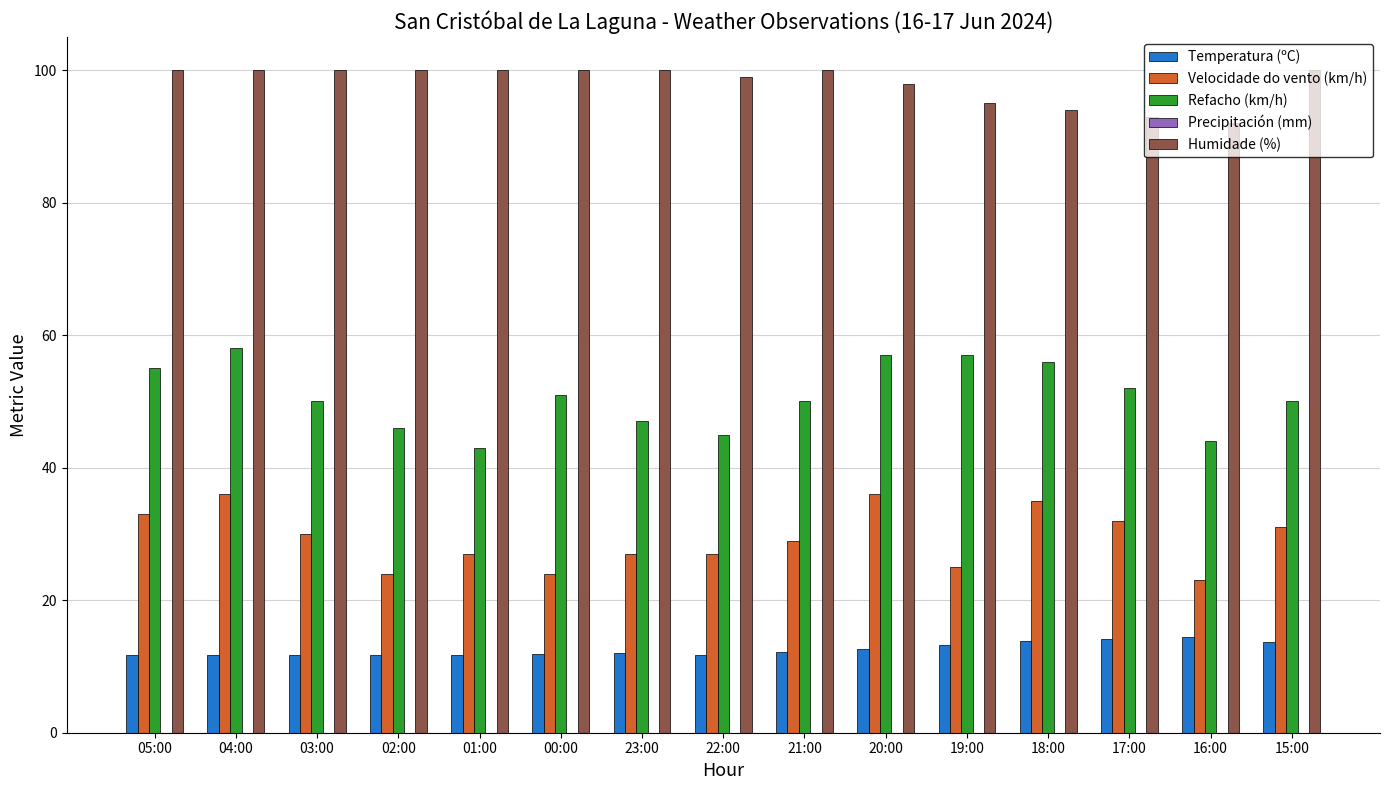

What is the total value across all series at 19:00?

190.3